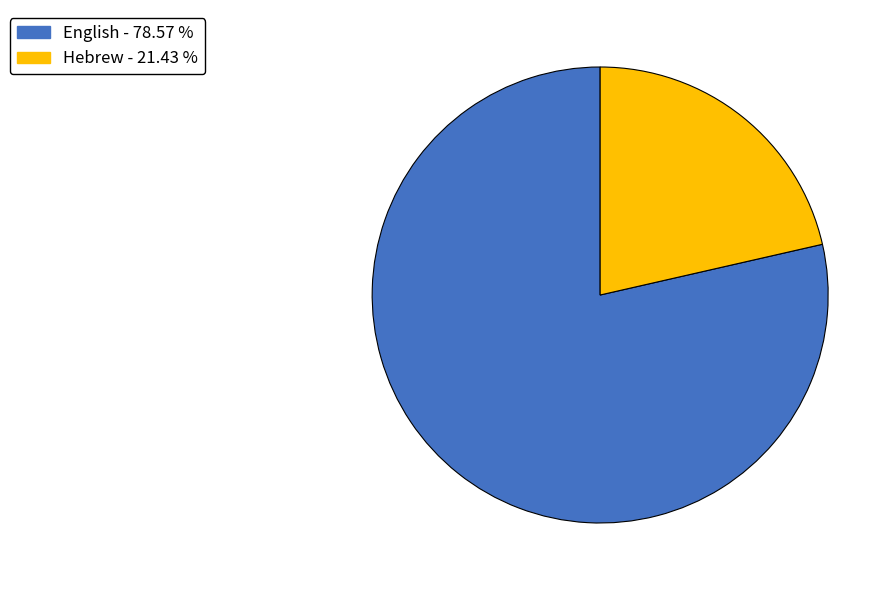

The Hebrew slice represents 21% of the pie. True or false?

True